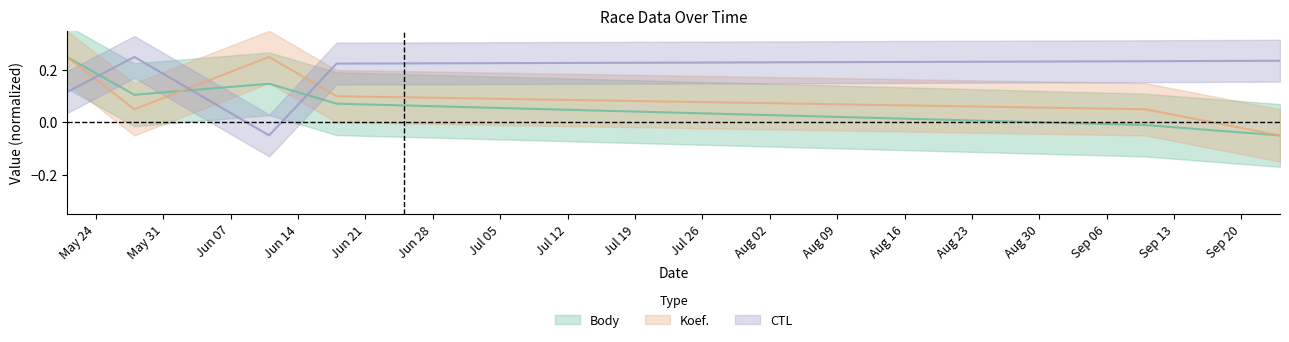

How many intersections are there between Body and CTL?

3